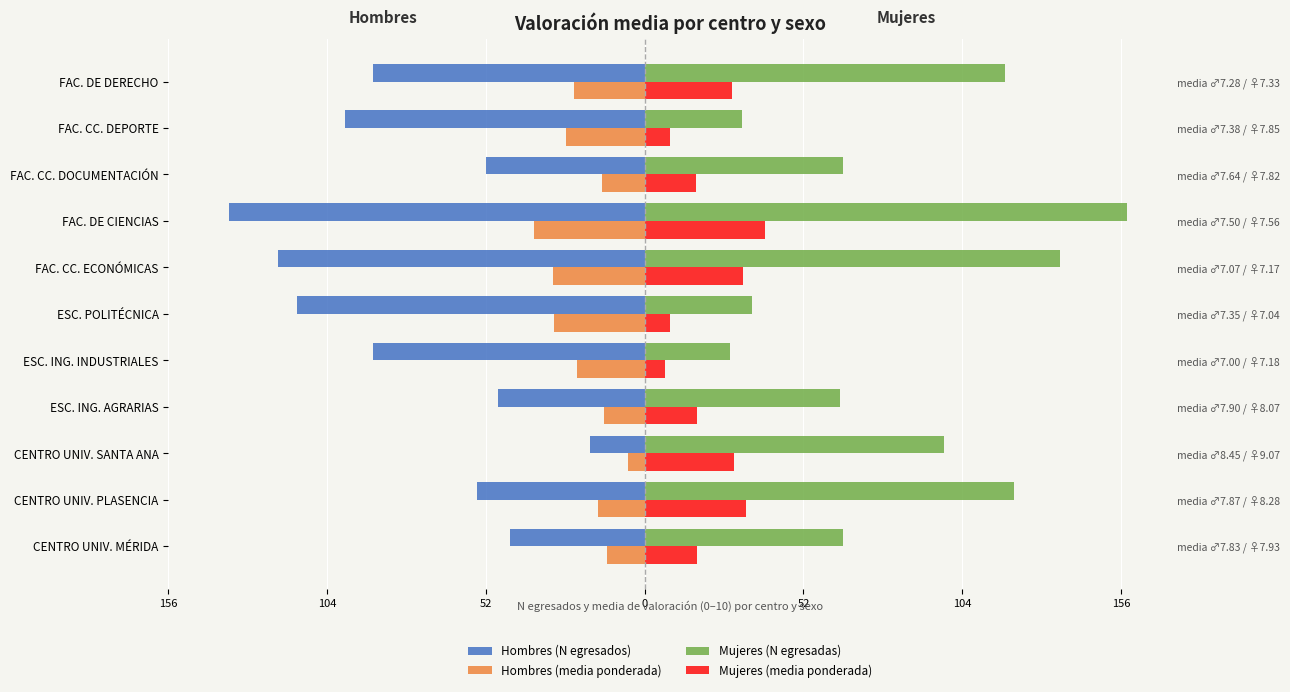

What is the approximate value of Mujeres (N egresadas) at FAC. CC. DOCUMENTACIÓN?

65.0